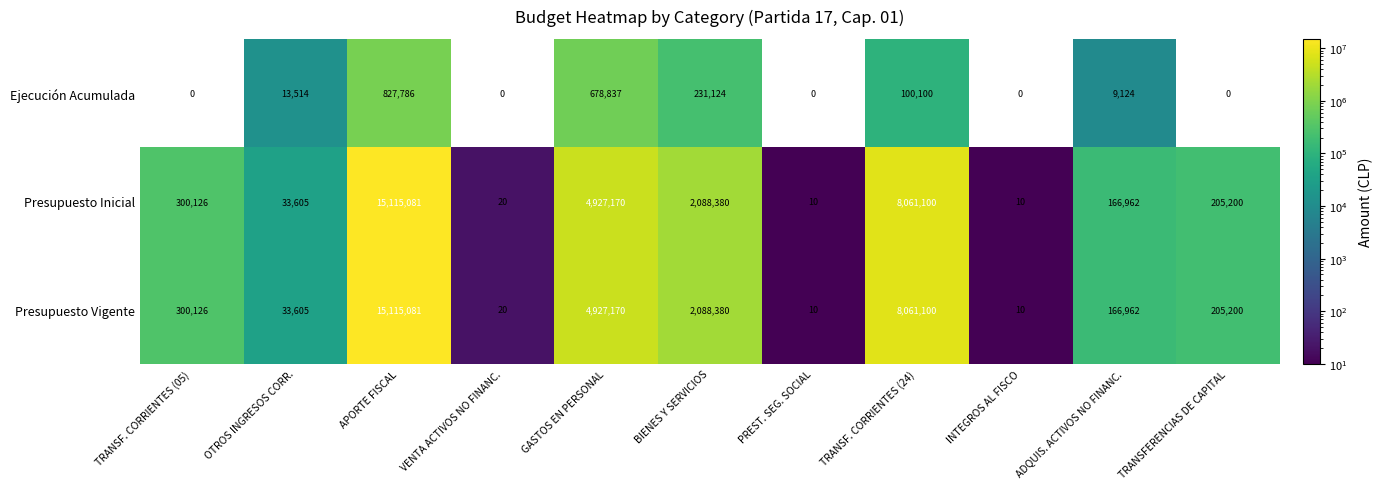

What is the difference between the highest and lowest values at GASTOS EN PERSONAL?

4248333